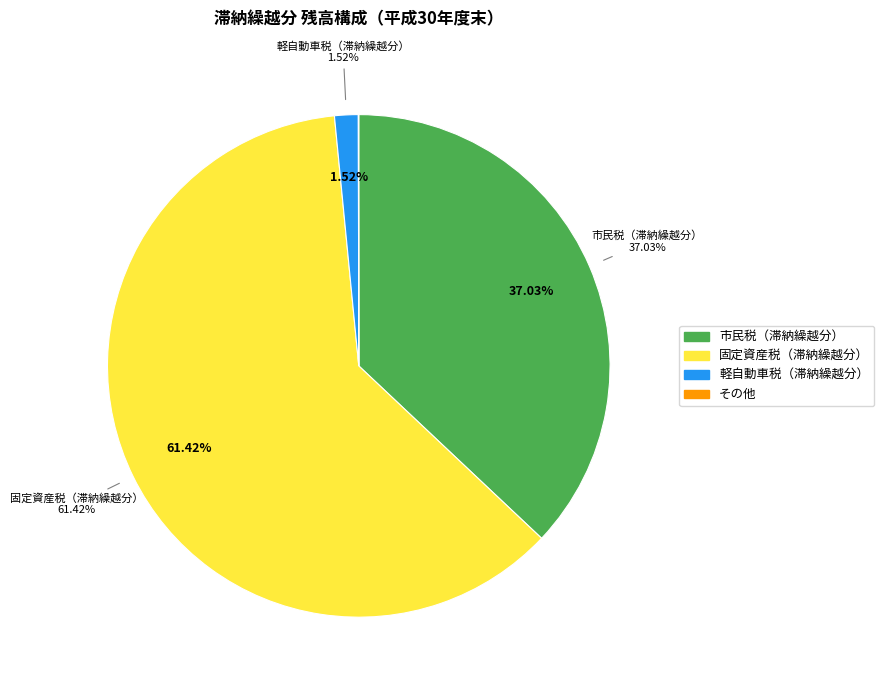

Combined, do その他 and 市民税（滞納繰越分） account for over 50%?

No